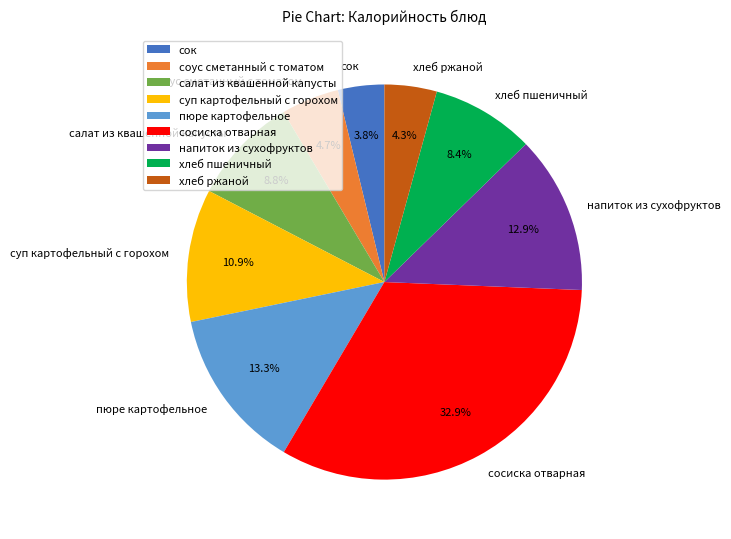

Between соус сметанный с томатом and суп картофельный с горохом, which is larger?

суп картофельный с горохом